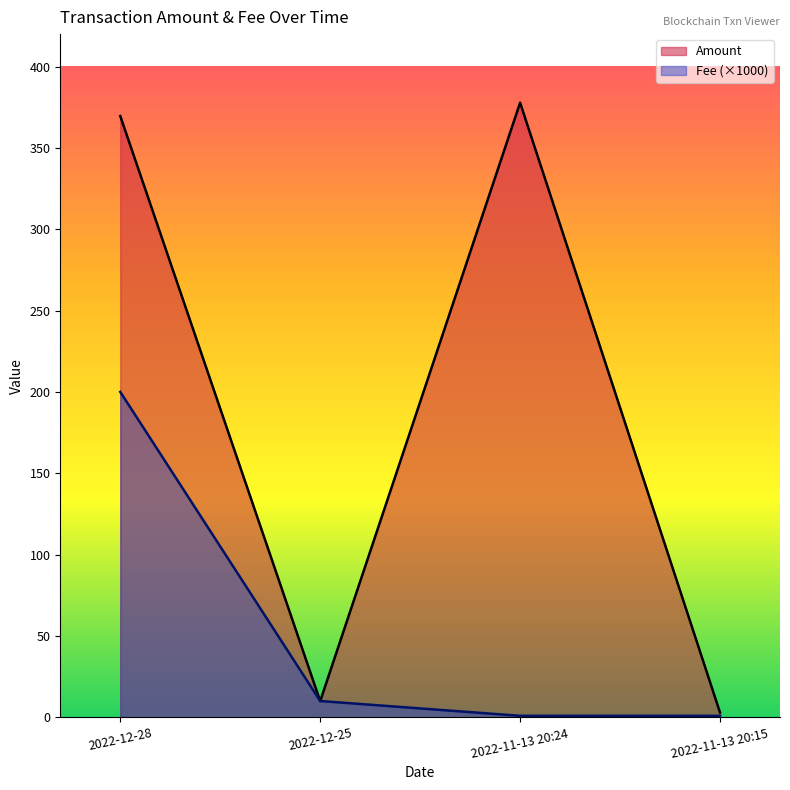

What is the difference between the maximum and second lowest values in the Fee series?

199.1